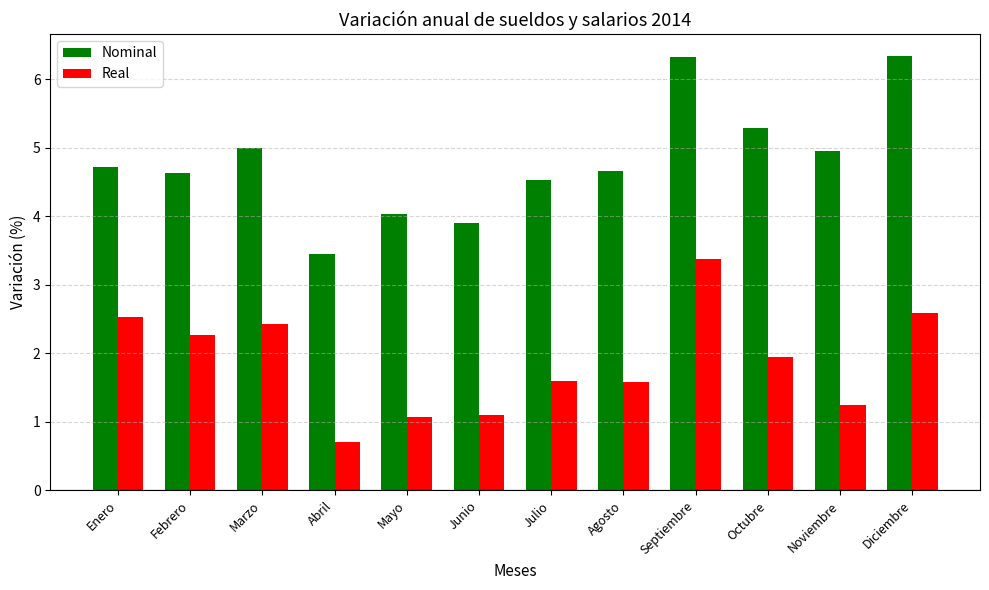

What is the difference between the maximum and minimum values in the Nominal series?

2.9